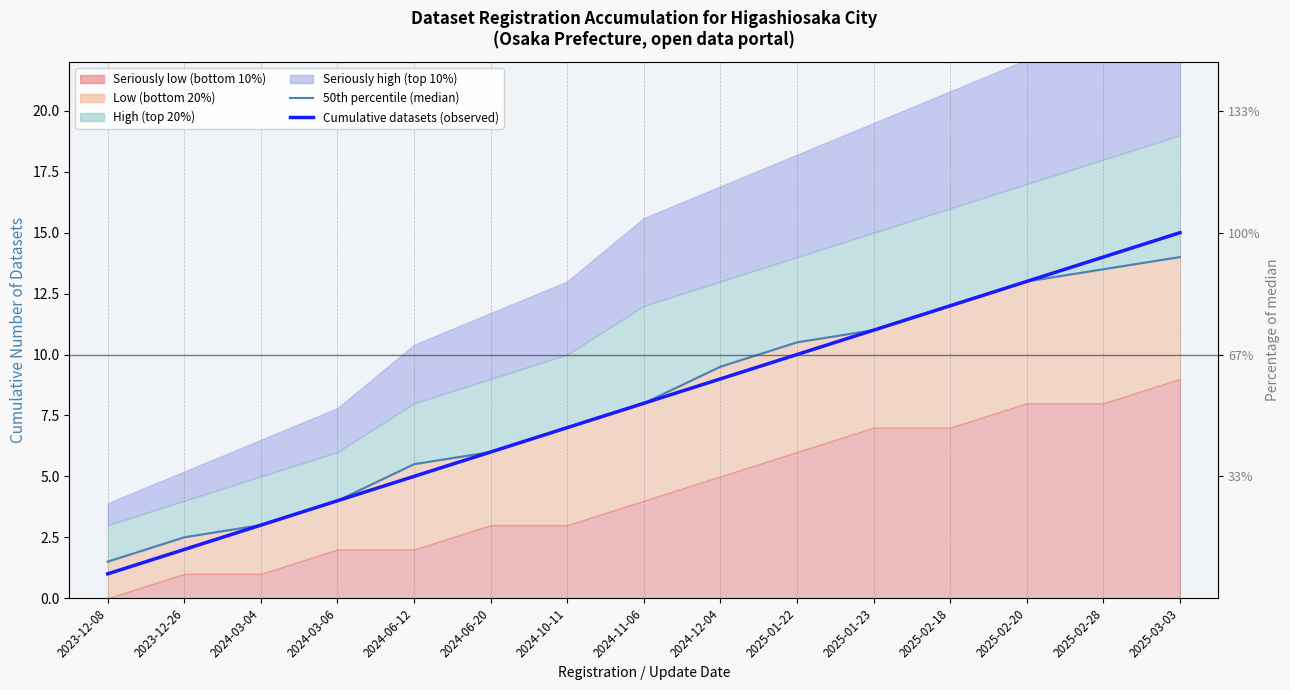

Is the value of 50th percentile (median) at 2025-02-20 greater than the value of Cumulative datasets (observed) at 2024-10-11?

Yes